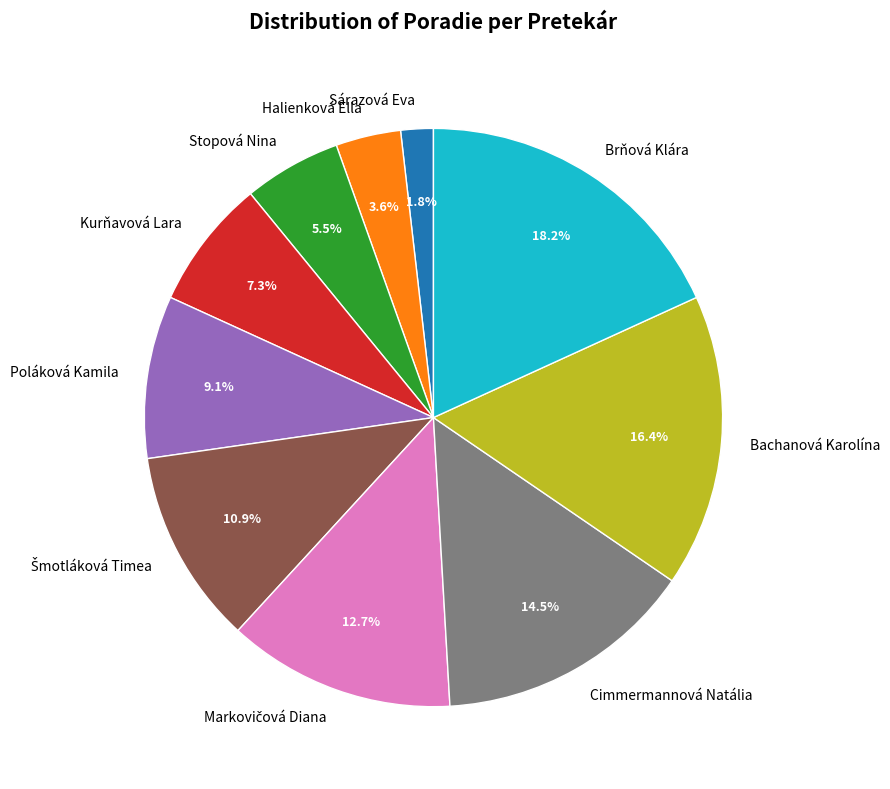

True or false: Poláková Kamila accounts for 23% of the total.

False